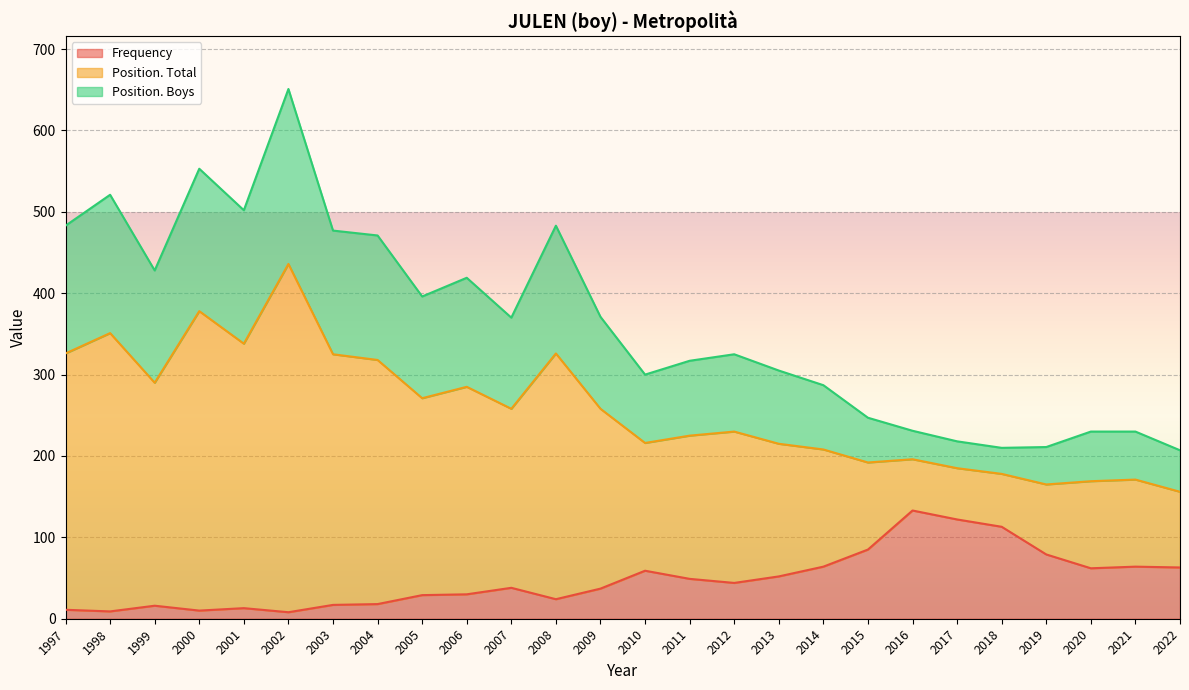

Which series has the largest range (max minus min)?

Position. Total